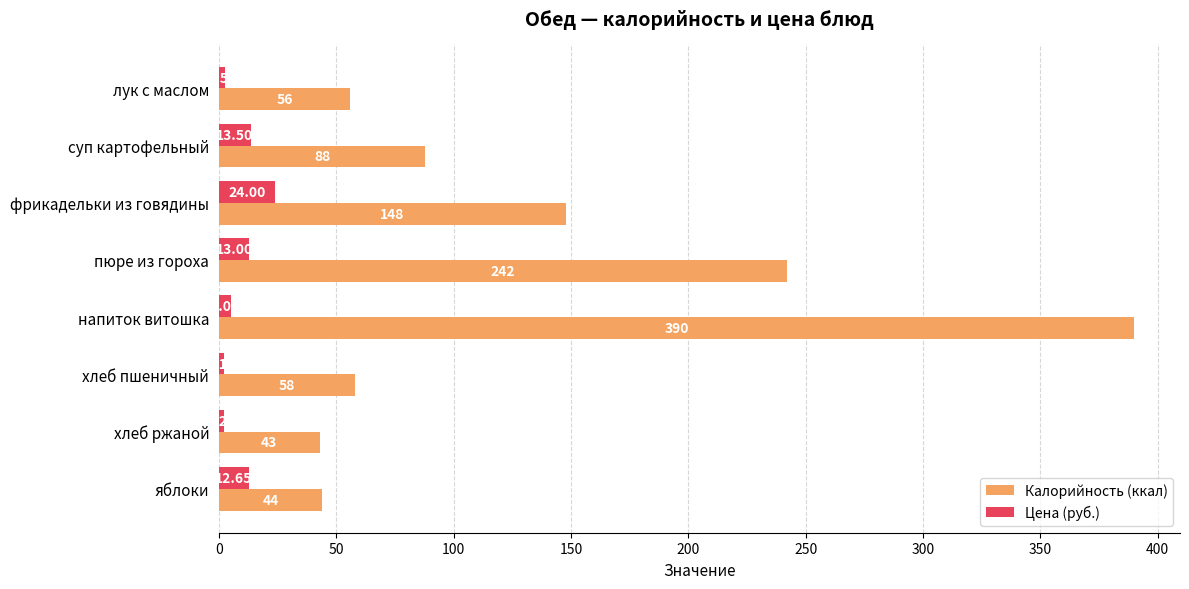

What is the sum of all Цена (руб.) values?

75.0